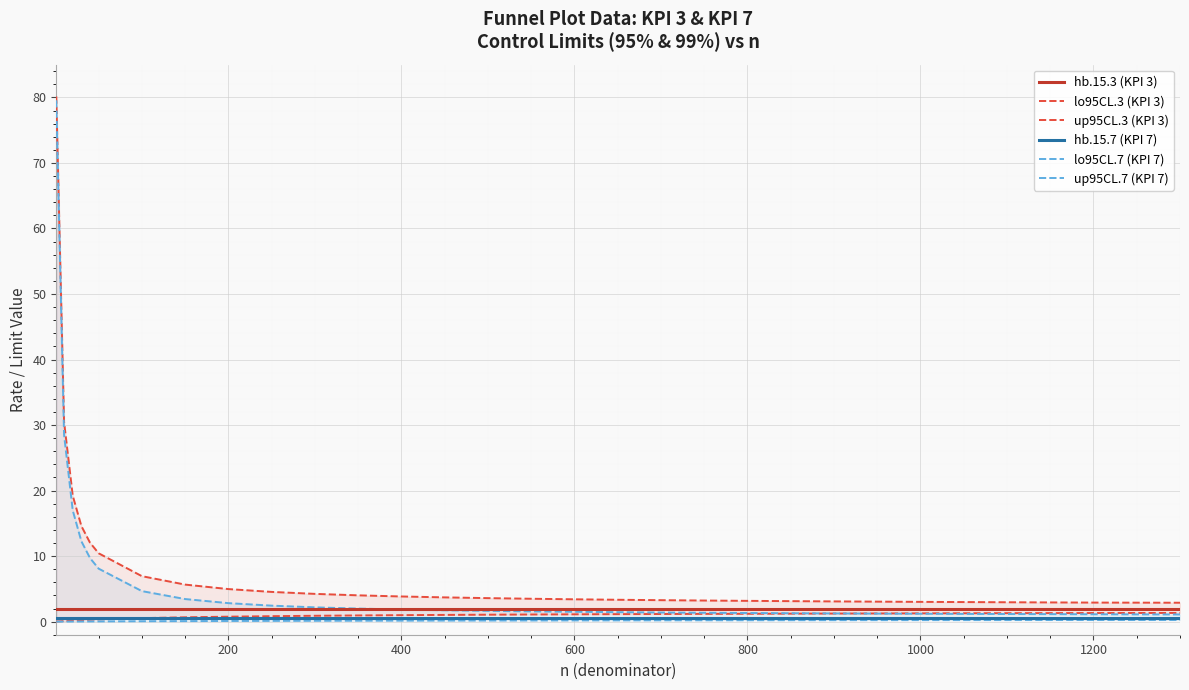

What is the approximate value of lo95CL.7 (KPI 7) at 12?

0.1